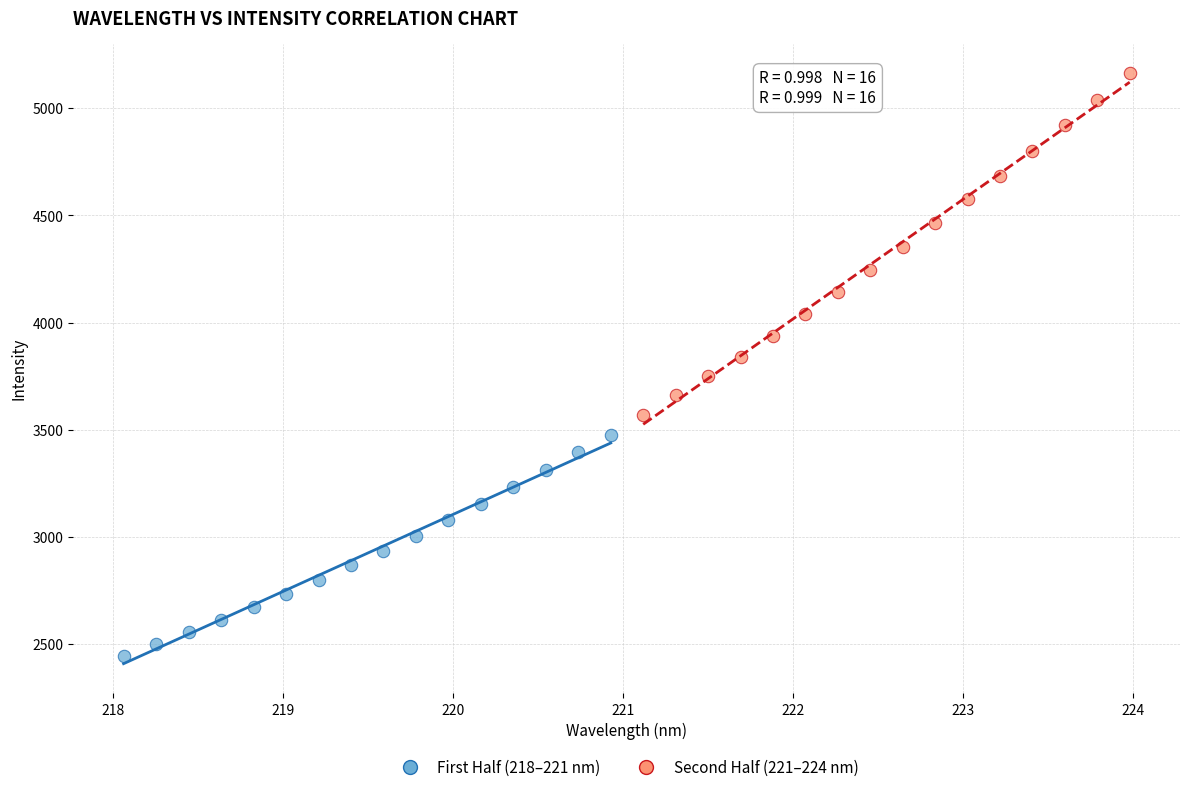

Which series contains the highest Y value?

Second Half (221–224 nm)